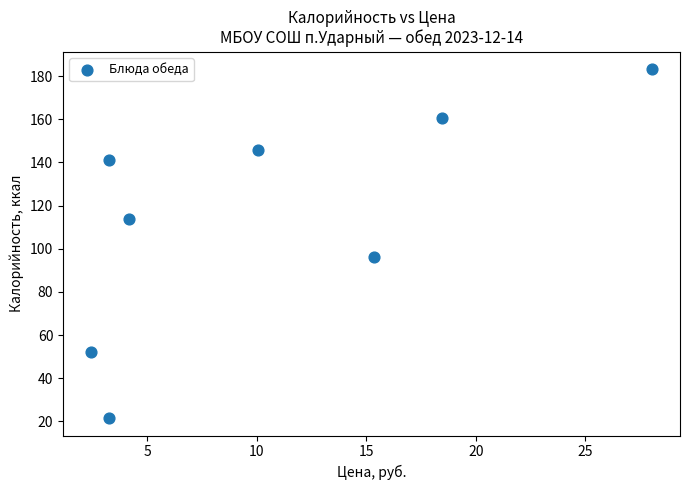

What Y value in the scatter plot is closest to 102?

96.0